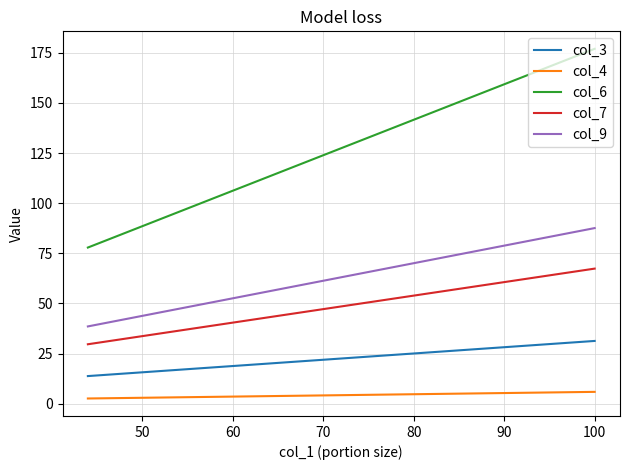

Is this an area chart (filled region under the line)?

No